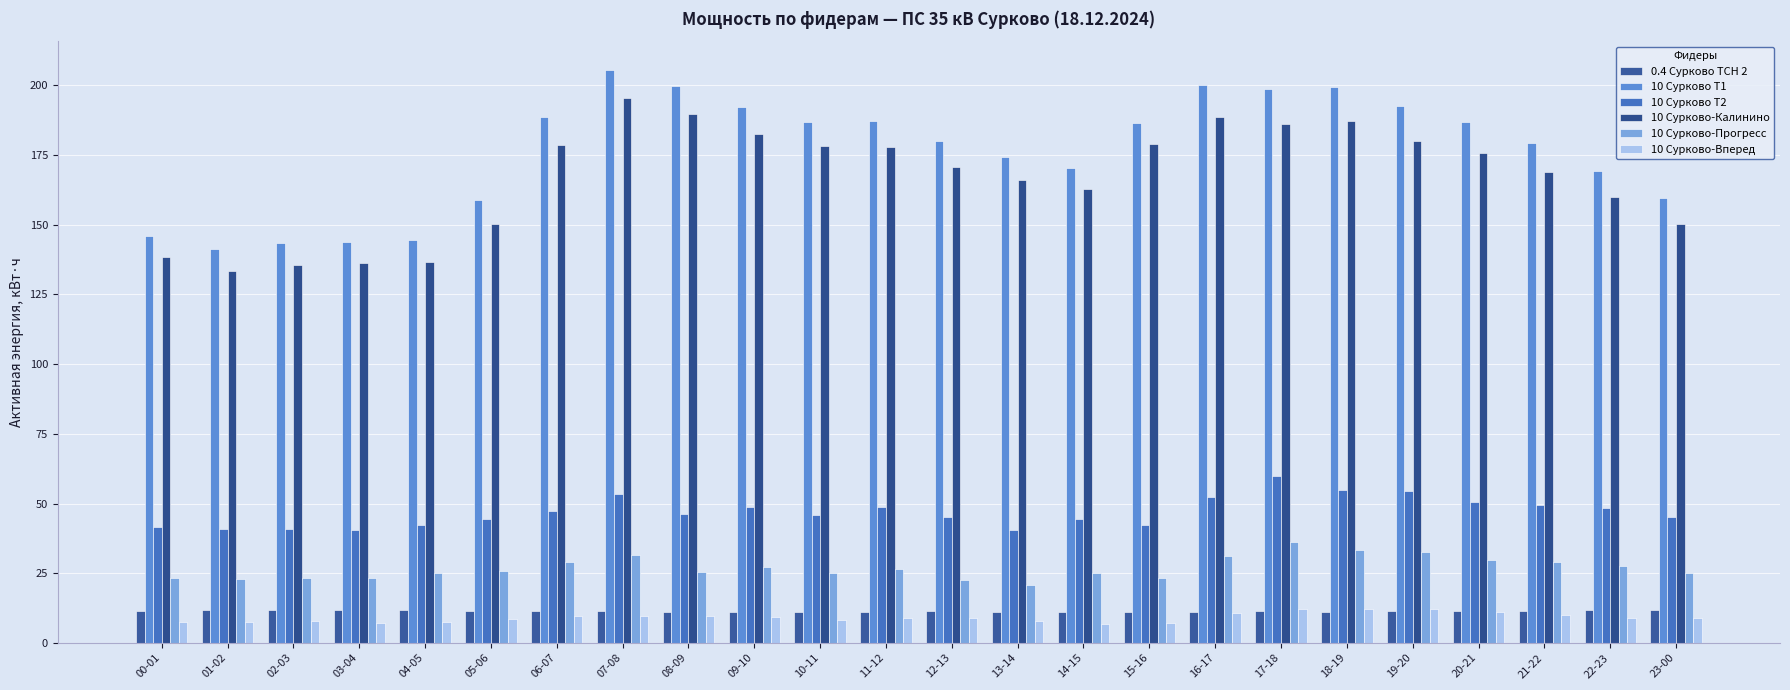

What is the spread (max minus min) of values at 10-11?

178.5